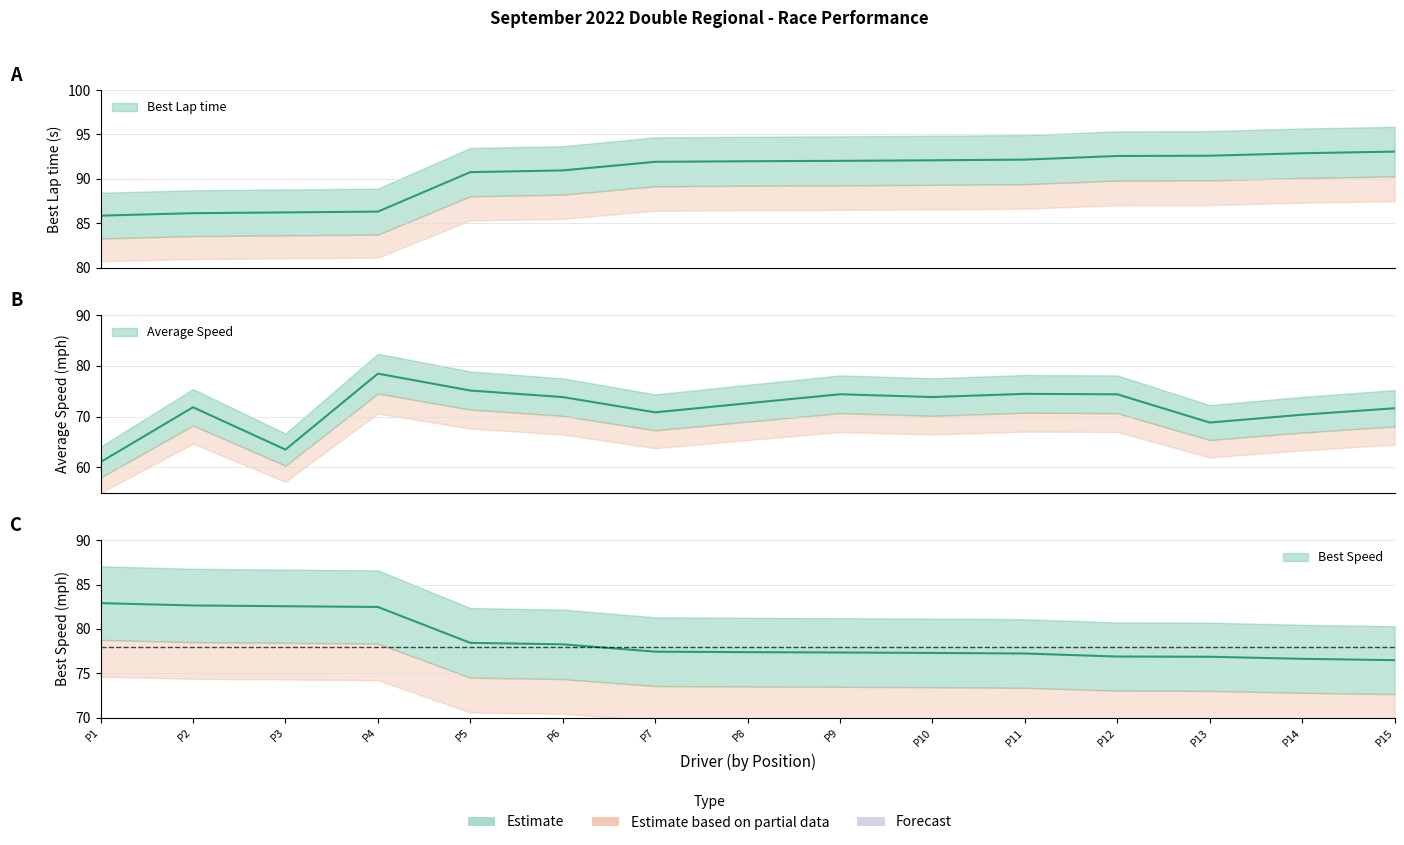

Count the number of data series in this chart.

3